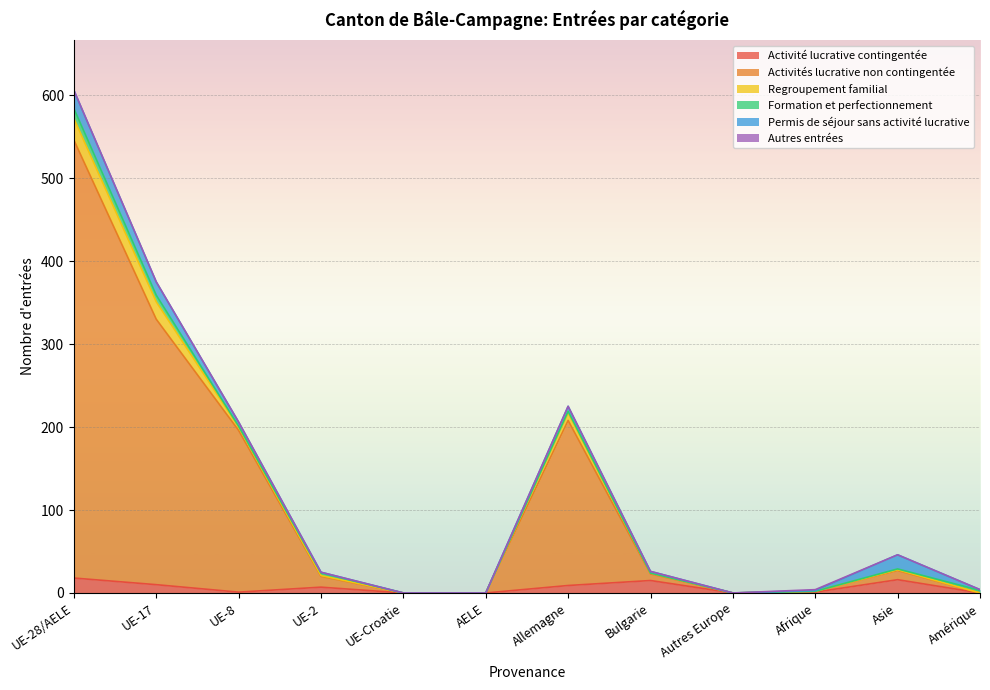

How many data points in Activités lucrative non contingentée are less than 11?

6